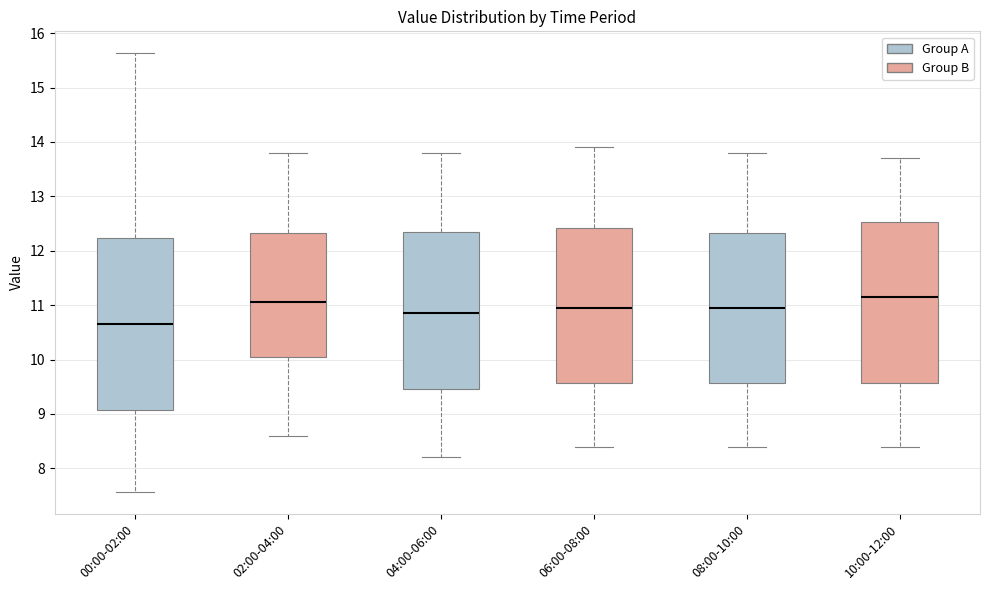

Reading left to right, read every box against the y-axis: the position of its median line, the range the box covers, and the ends of its whiskers. The values are not printed on the chart, so give them approximately, as read against the axis.

00:00-02:00: median 10.7, box 9.1 to 12.2, whiskers 7.6 to 15.6
02:00-04:00: median 11.1, box 10.1 to 12.3, whiskers 8.6 to 13.8
04:00-06:00: median 10.9, box 9.5 to 12.4, whiskers 8.2 to 13.8
06:00-08:00: median 11.0, box 9.6 to 12.4, whiskers 8.4 to 13.9
08:00-10:00: median 11.0, box 9.6 to 12.3, whiskers 8.4 to 13.8
10:00-12:00: median 11.2, box 9.6 to 12.5, whiskers 8.4 to 13.7